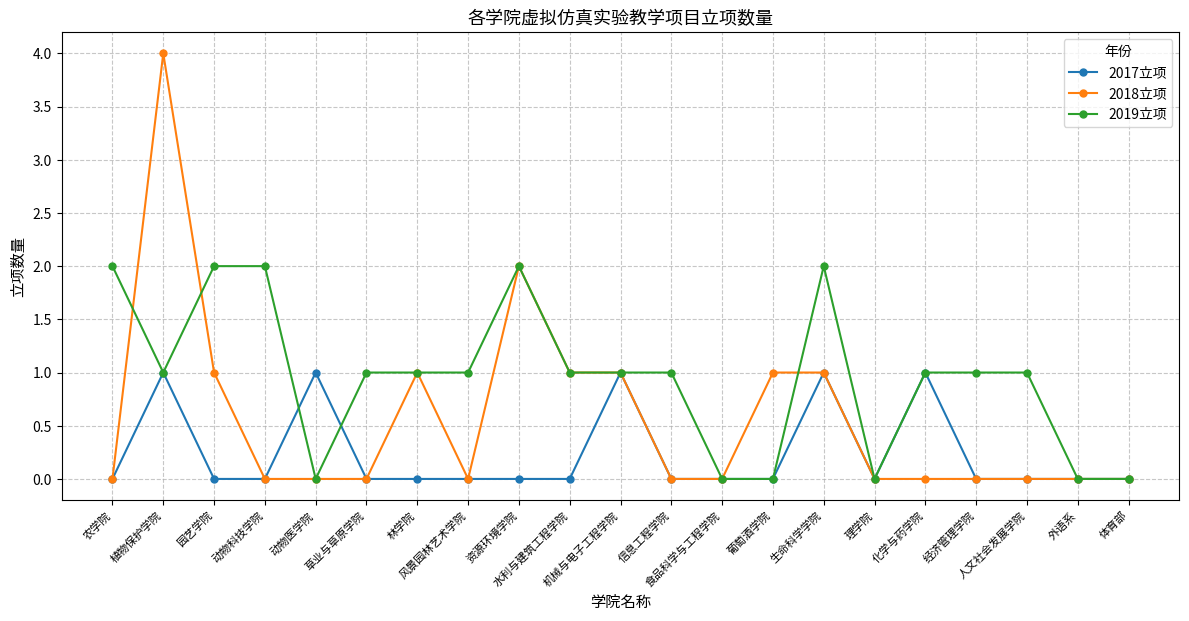

List the series in order of their overall mean, lowest first.

2017立项, 2018立项, 2019立项